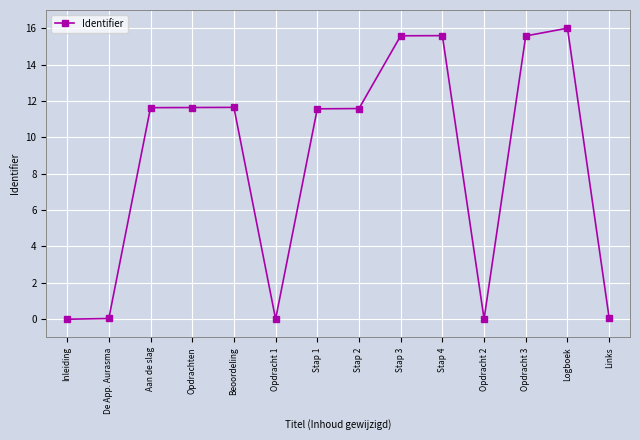

True or false: the data has more than 0 interior local peaks.

True